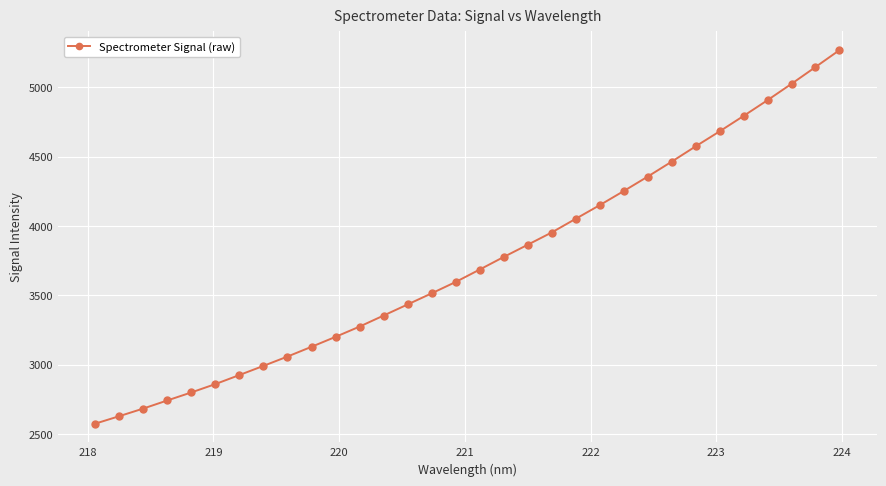

What is the difference between the maximum and minimum values?

2693.1